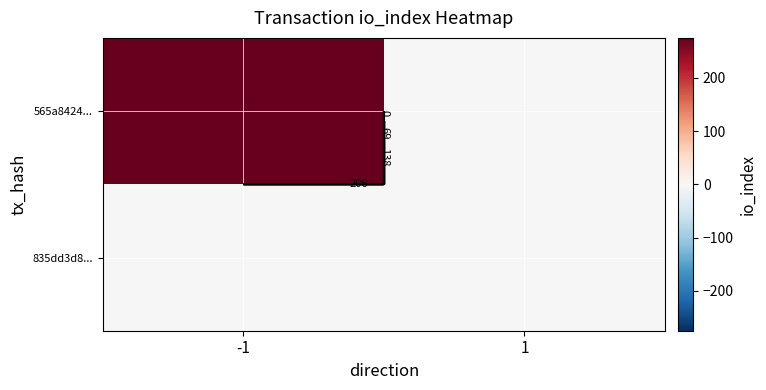

What is the maximum value shown in the chart?

275